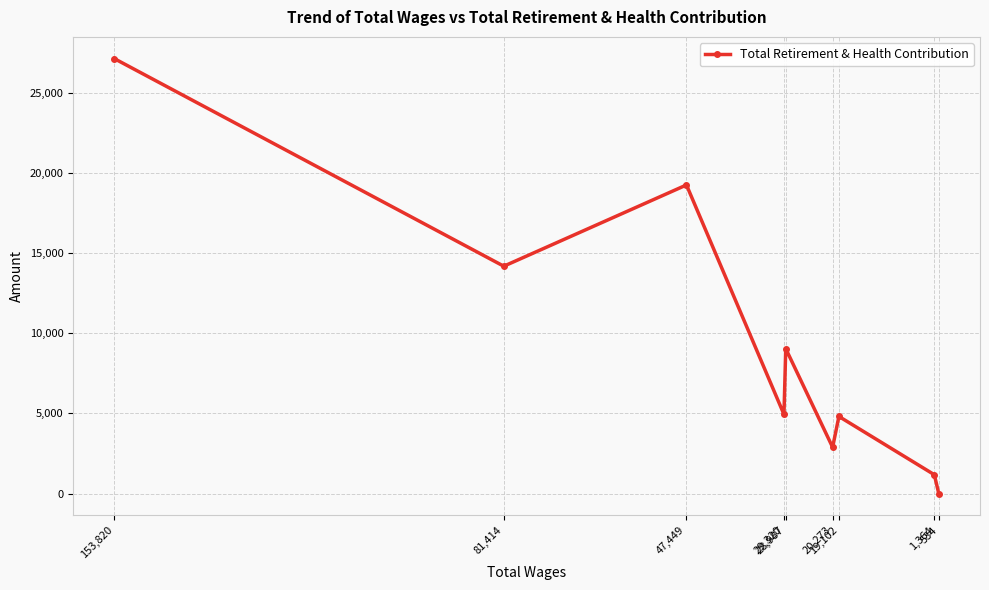

Is it true that the value at 534 is 11850?

False